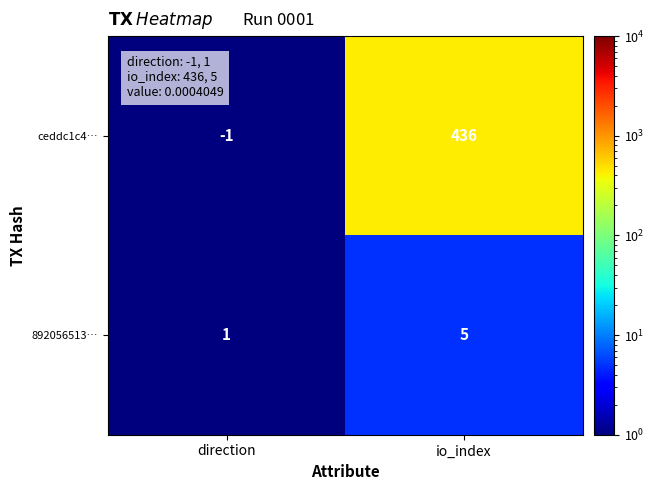

What is the maximum value shown in the chart?

436